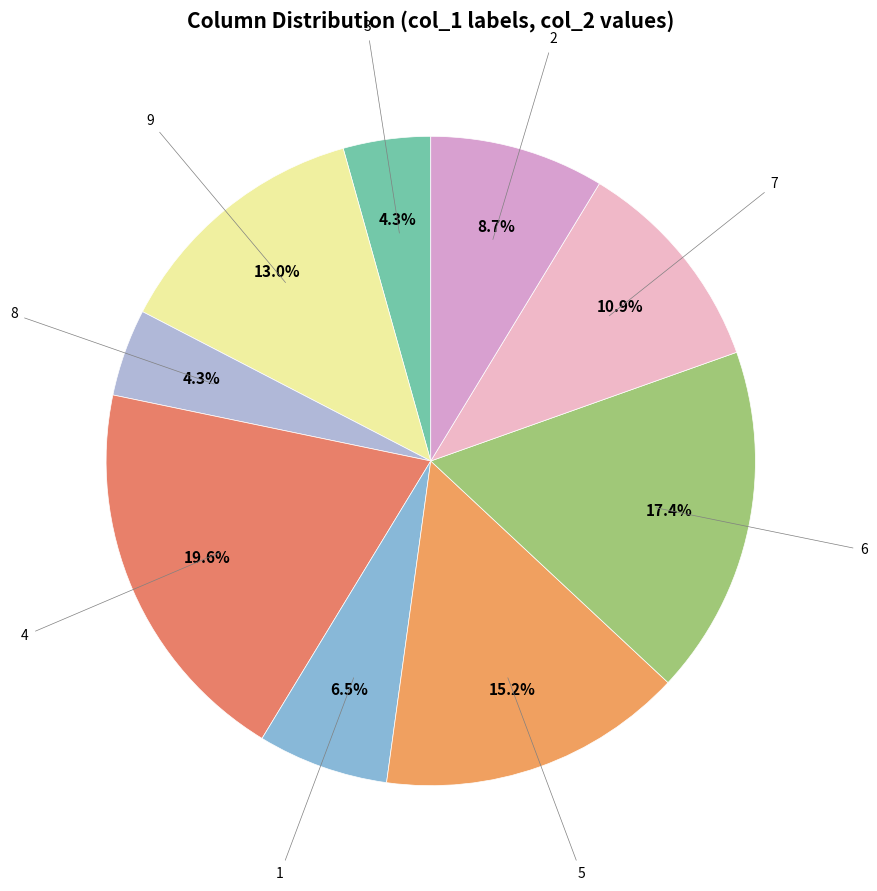

Count the number of slices in the pie.

9